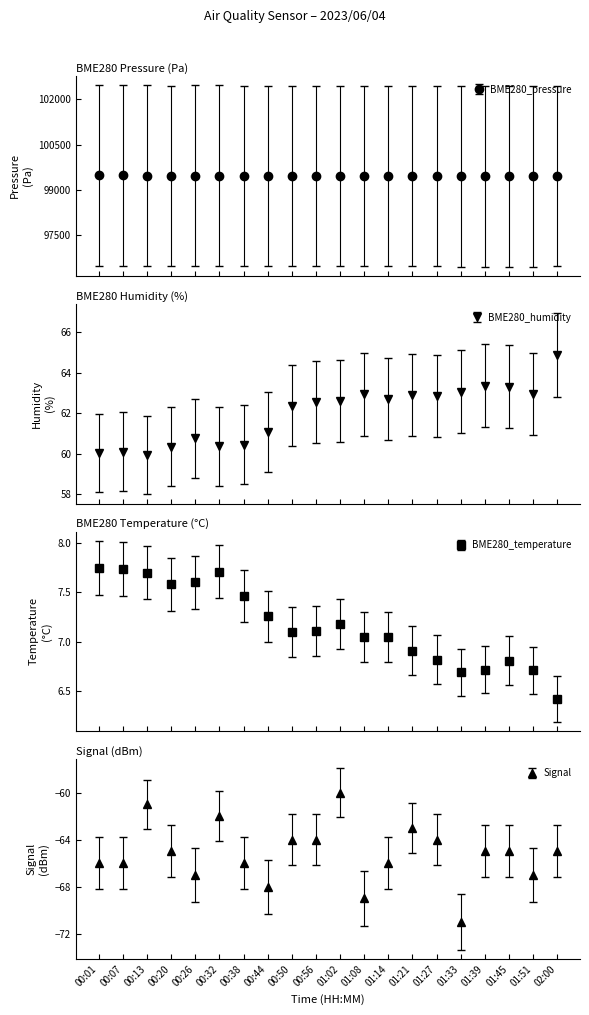

True or false: BME280_pressure has more than 1 interior local peaks.

True